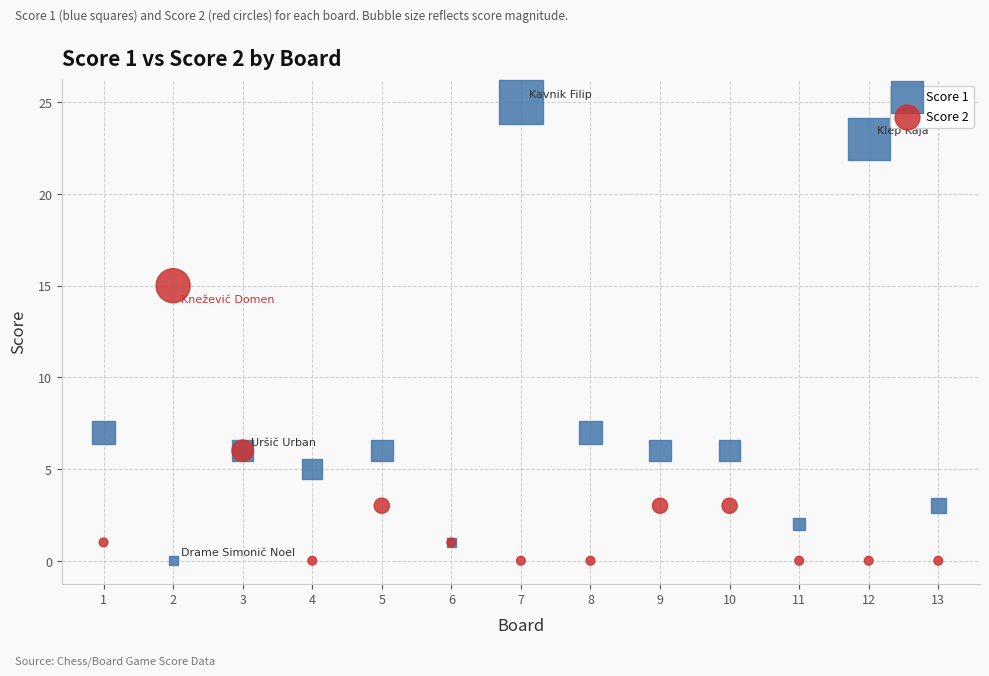

Which series reaches the maximum Y coordinate?

Score 1